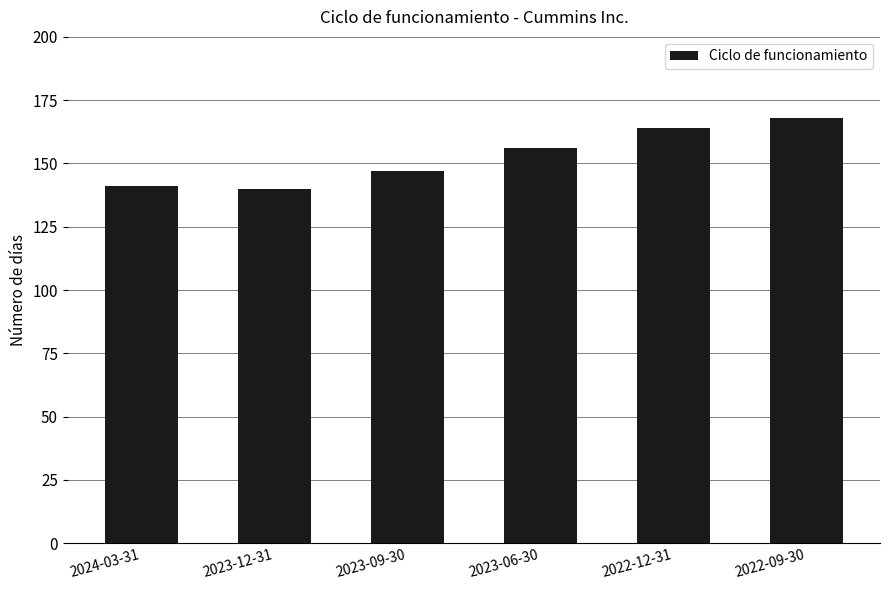

Reading right to left, what are all the values shown in this chart?

168	164	156	147	140	141